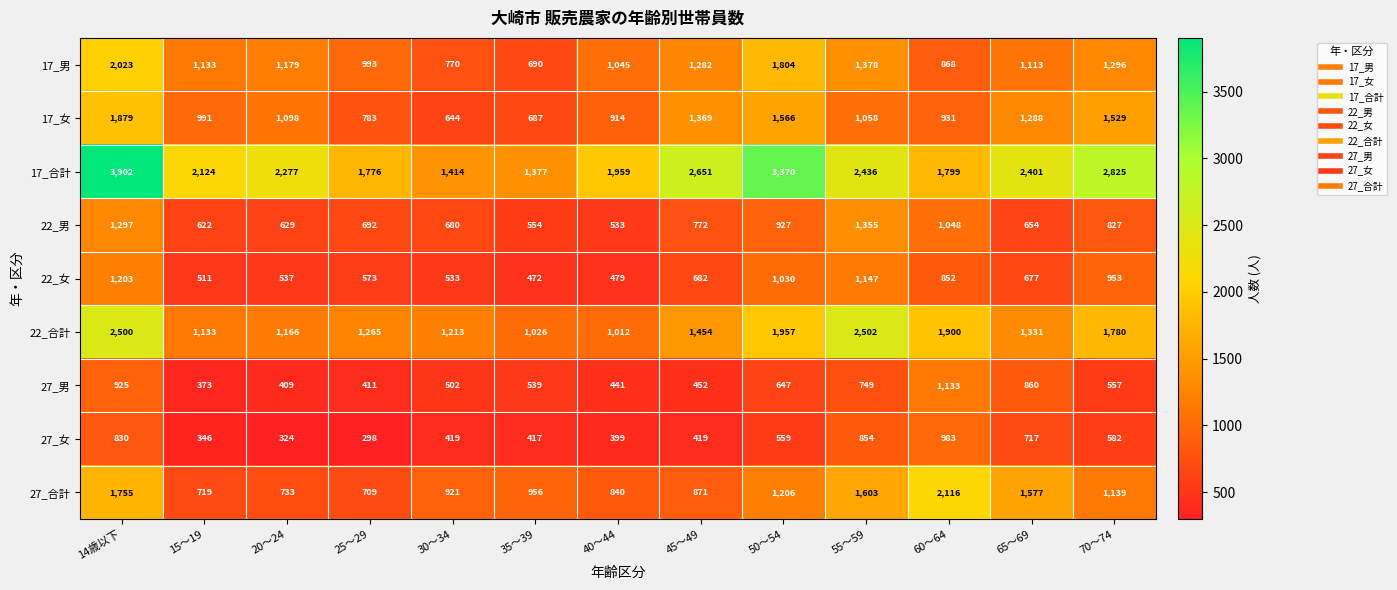

How many data points does each series have?

13